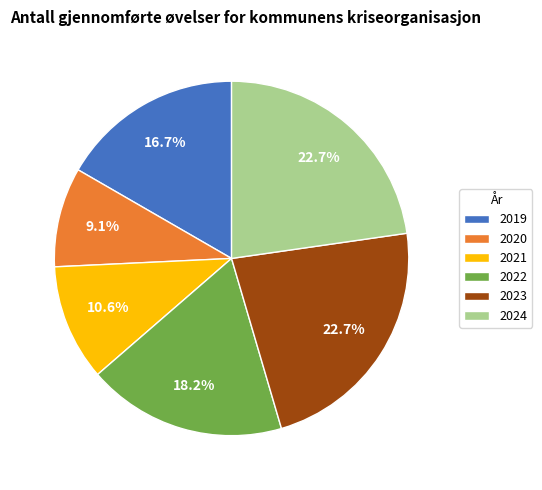

Does 2021 account for over 50% of the chart?

No